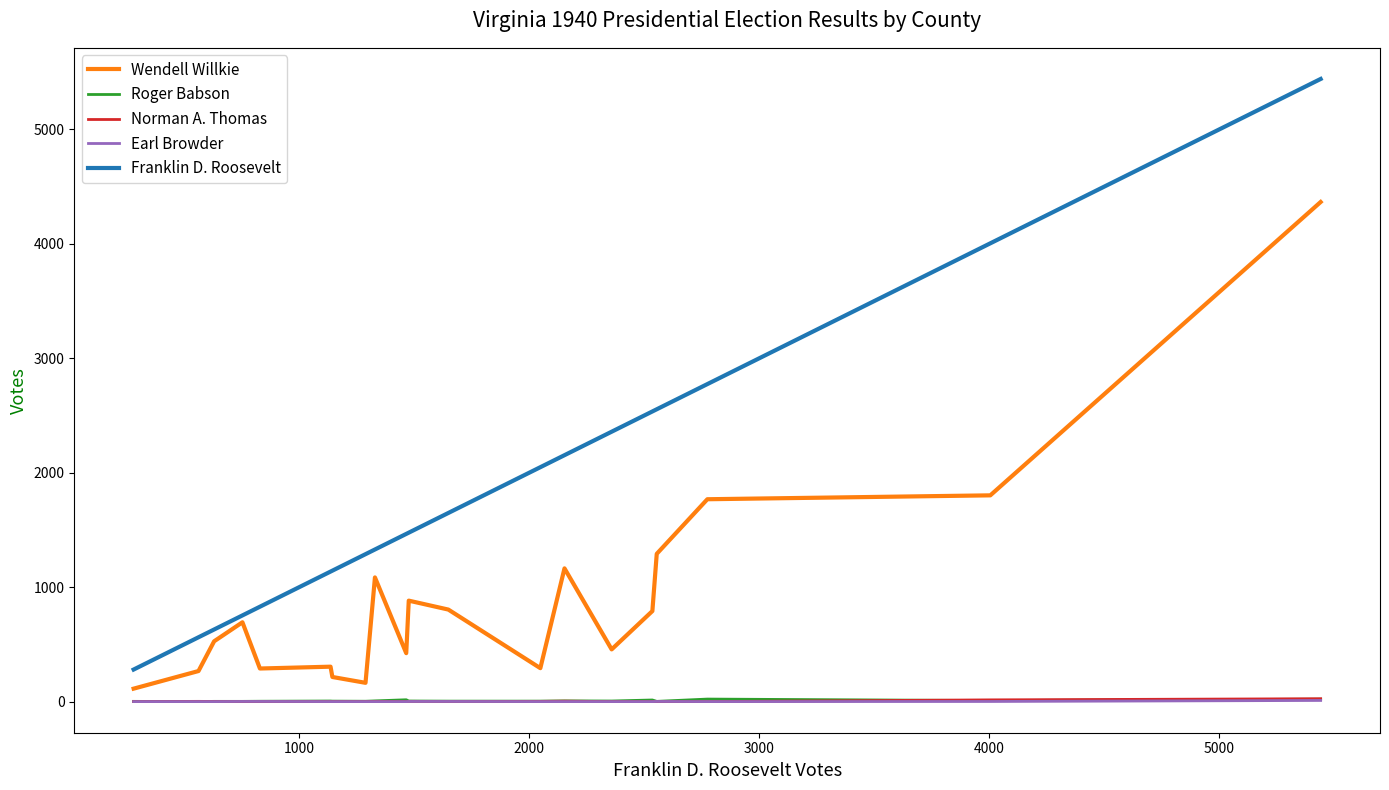

Does the chart display data point markers on the line(s)?

No